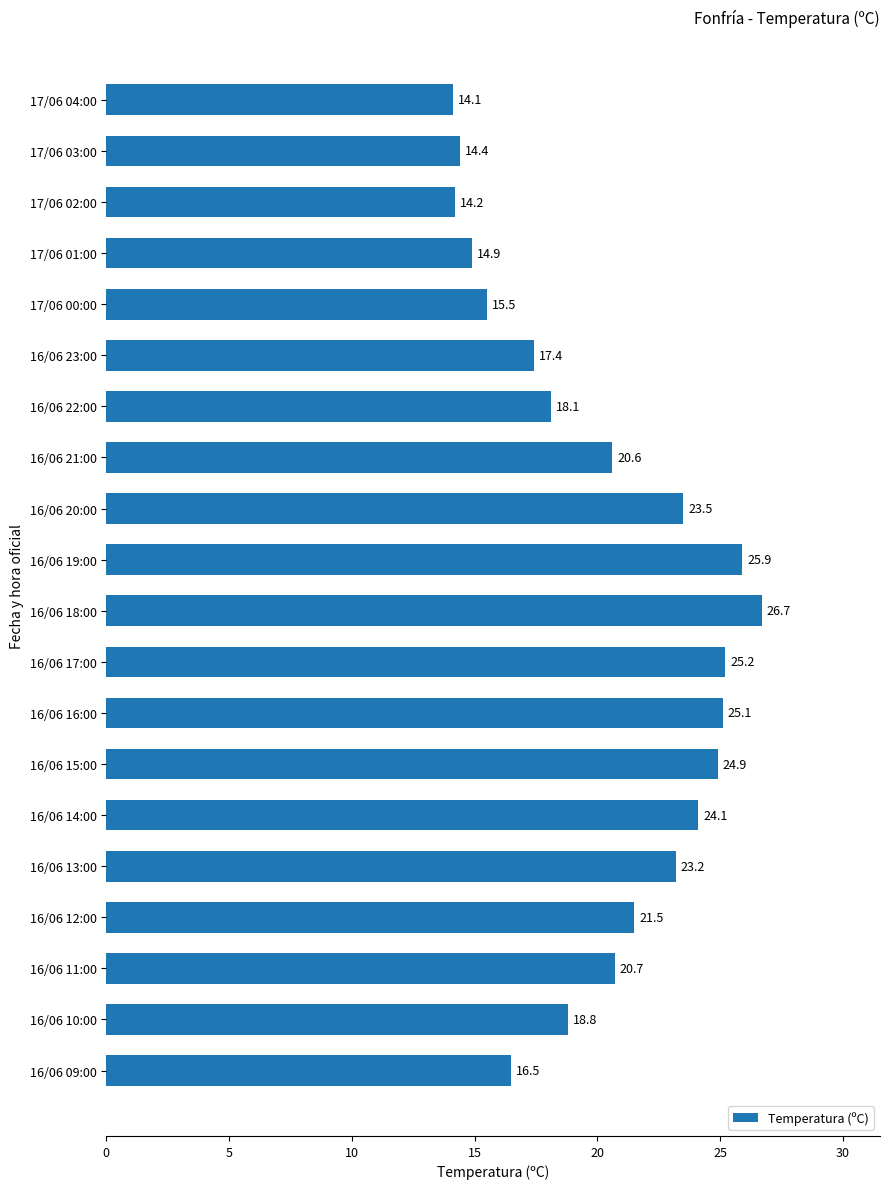

What is the maximum value shown in the chart?

26.7